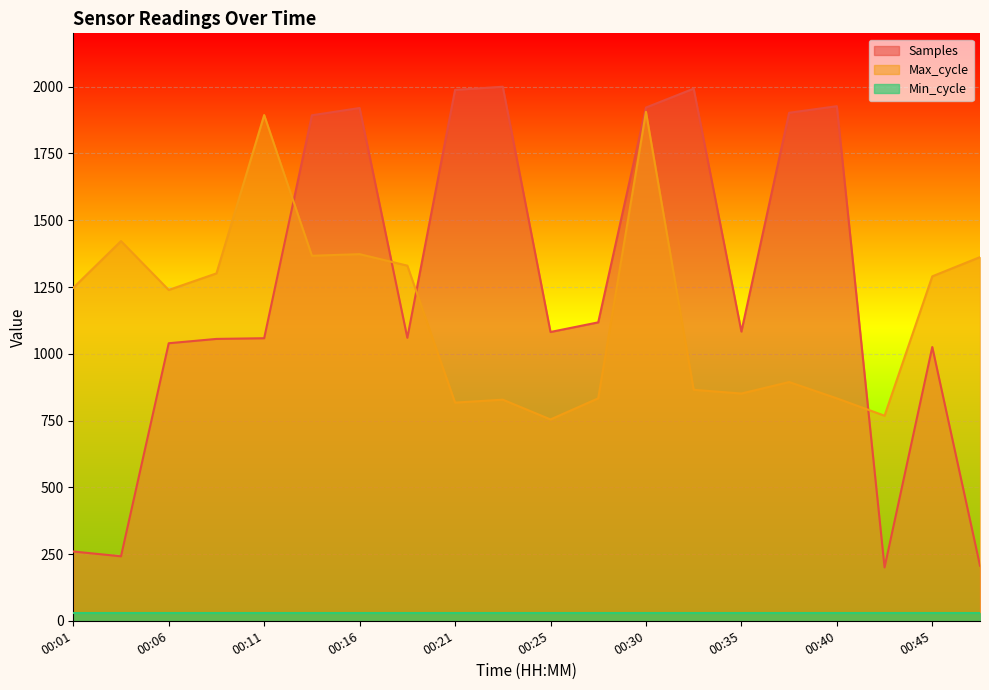

What is the average value of the Samples series?

1248.7